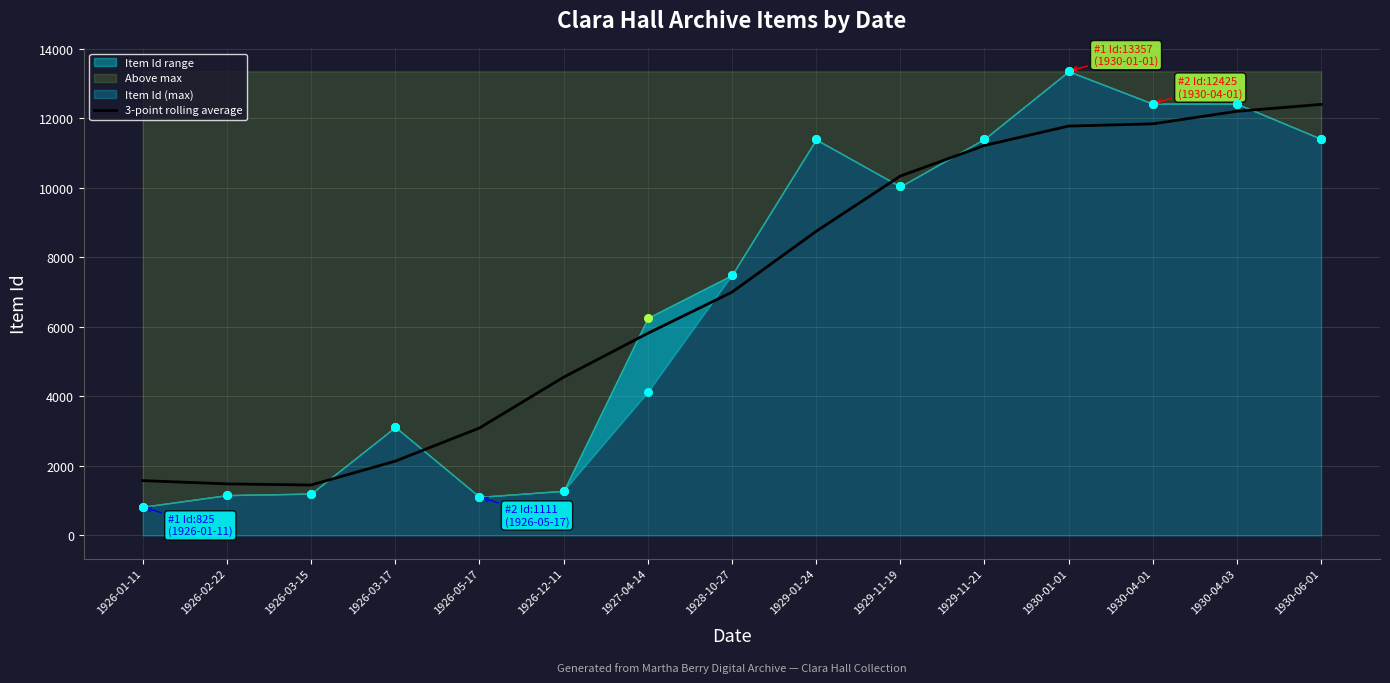

Between 1926-01-11 and 1926-03-15, which is larger?

1926-01-11